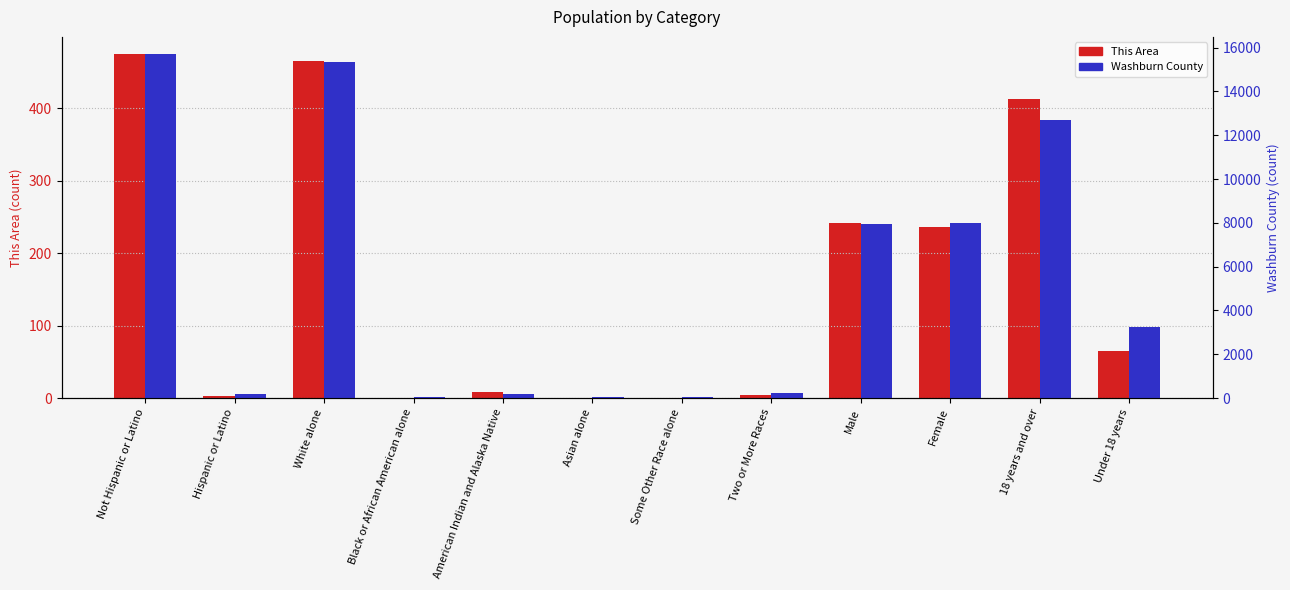

How many bars are there in total?

24